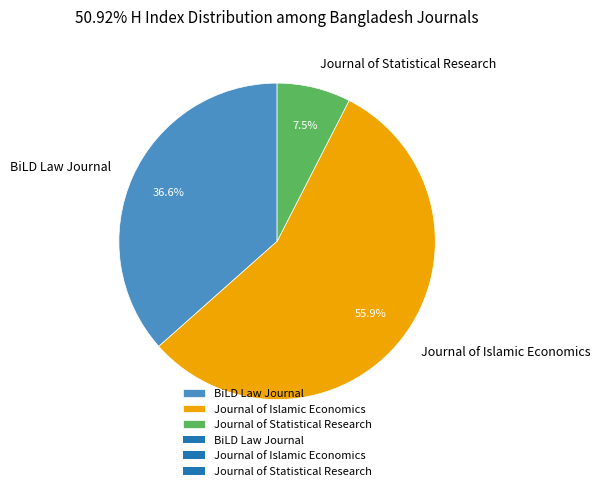

Which category has the biggest portion of the pie?

Journal of Islamic Economics